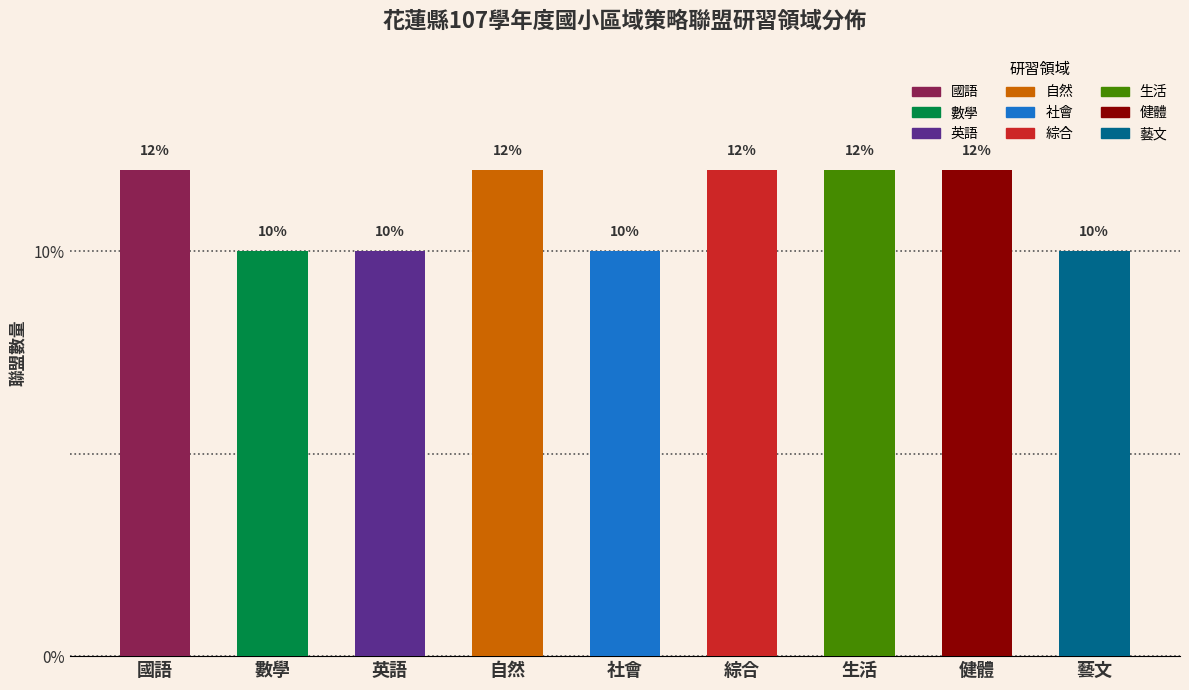

Reading right to left, list all the values displayed in this chart.

藝文=10	健體=12	生活=12	綜合=12	社會=10	自然=12	英語=10	數學=10	國語=12